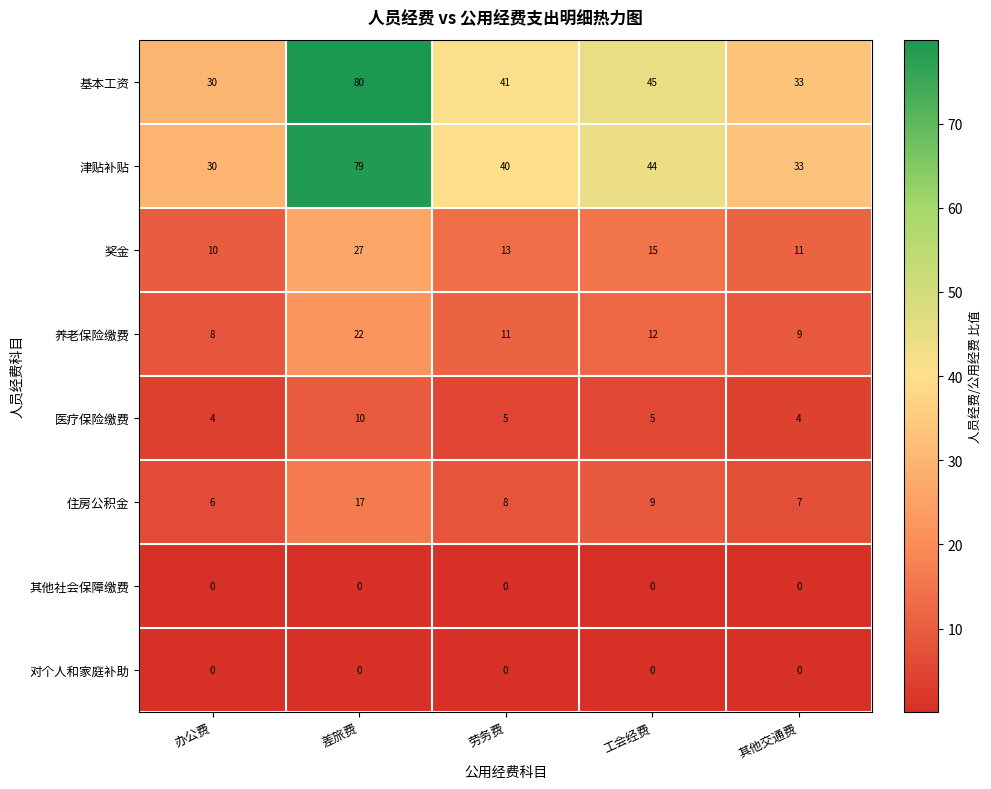

Which series has the largest total across all categories?

基本工资